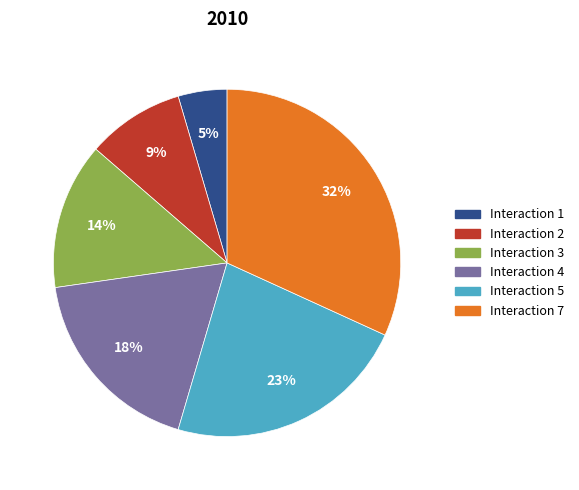

To the nearest percent, what is the difference between the largest and smallest slice percentages?

27%